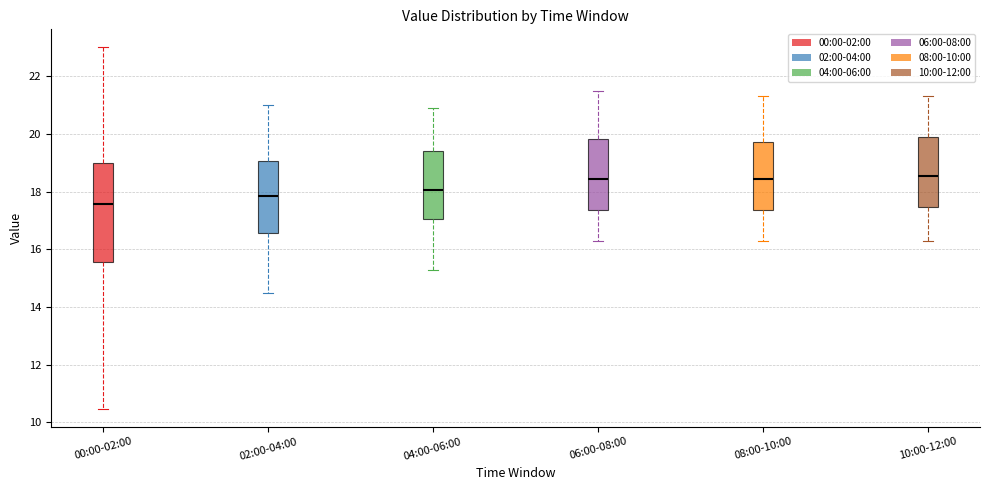

Reading left to right, read every box against the y-axis: the position of its median line, the range the box covers, and the ends of its whiskers. The values are not printed on the chart, so give them approximately, as read against the axis.

00:00-02:00: median 17.6, box 15.6 to 19.0, whiskers 10.4 to 23.0
02:00-04:00: median 17.8, box 16.6 to 19.0, whiskers 14.6 to 21.0
04:00-06:00: median 18.0, box 17.0 to 19.4, whiskers 15.4 to 21.0
06:00-08:00: median 18.4, box 17.4 to 19.8, whiskers 16.4 to 21.6
08:00-10:00: median 18.4, box 17.4 to 19.8, whiskers 16.4 to 21.4
10:00-12:00: median 18.6, box 17.4 to 20.0, whiskers 16.4 to 21.4